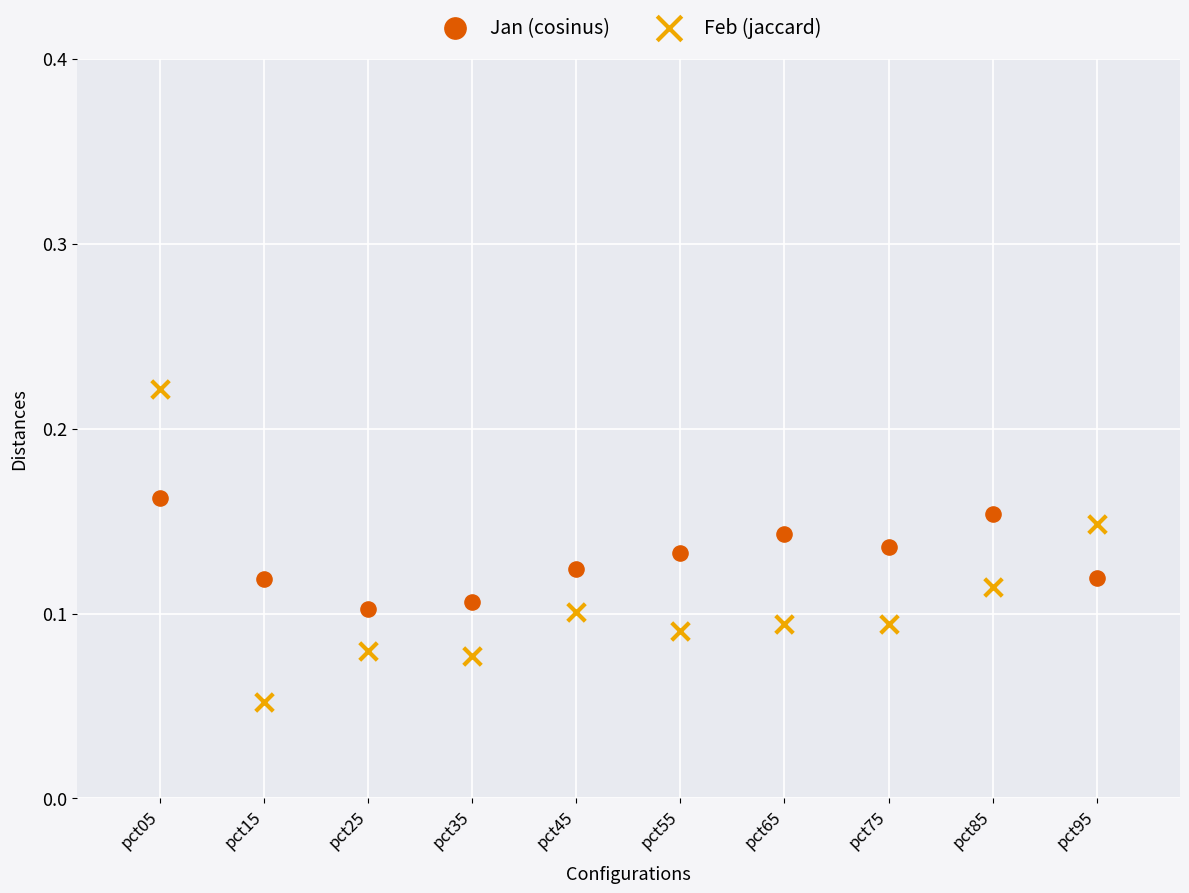

Which series contains the lowest Y value?

Feb (jaccard)